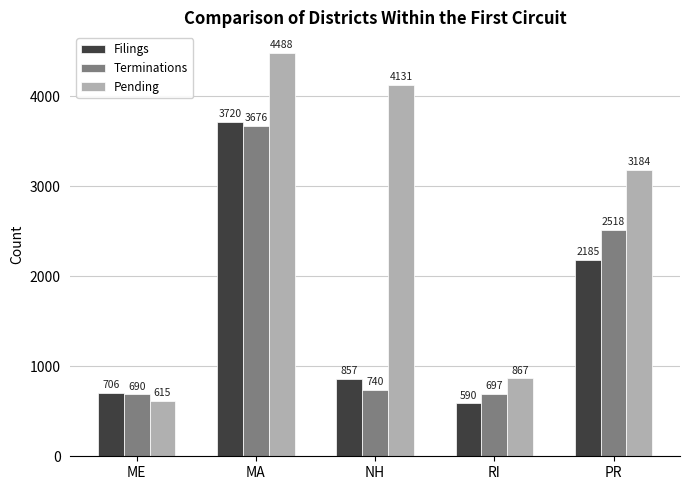

What is the label of the 3rd bar from the left?

NH